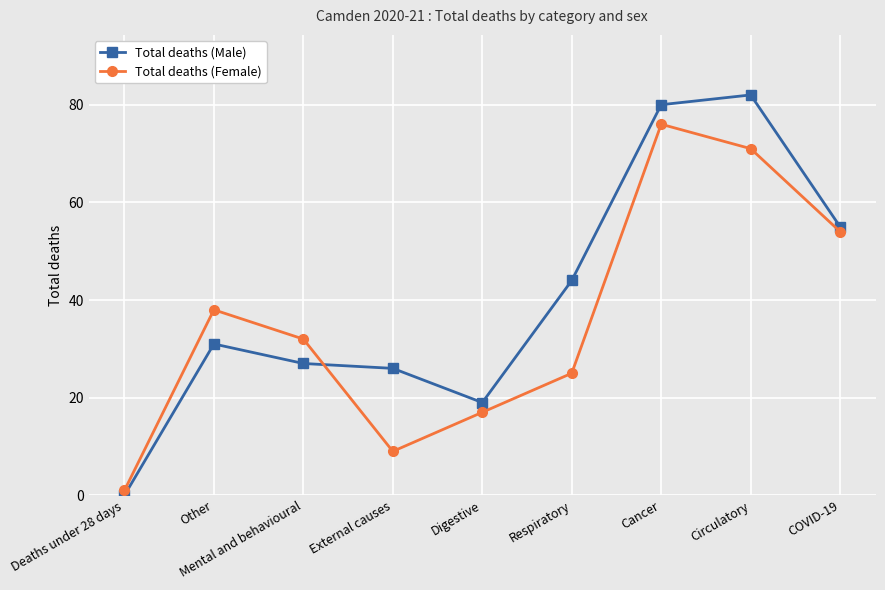

How many series are shown in this chart?

2